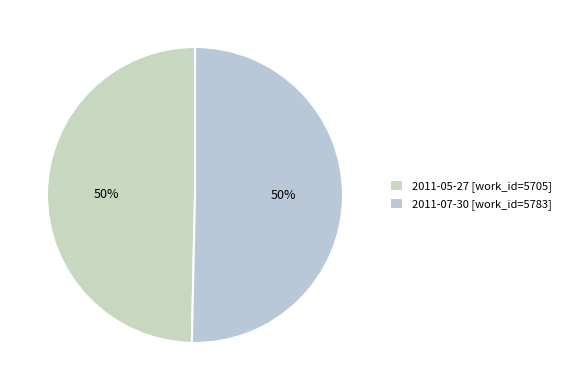

Which slice is the smallest?

2011-05-27